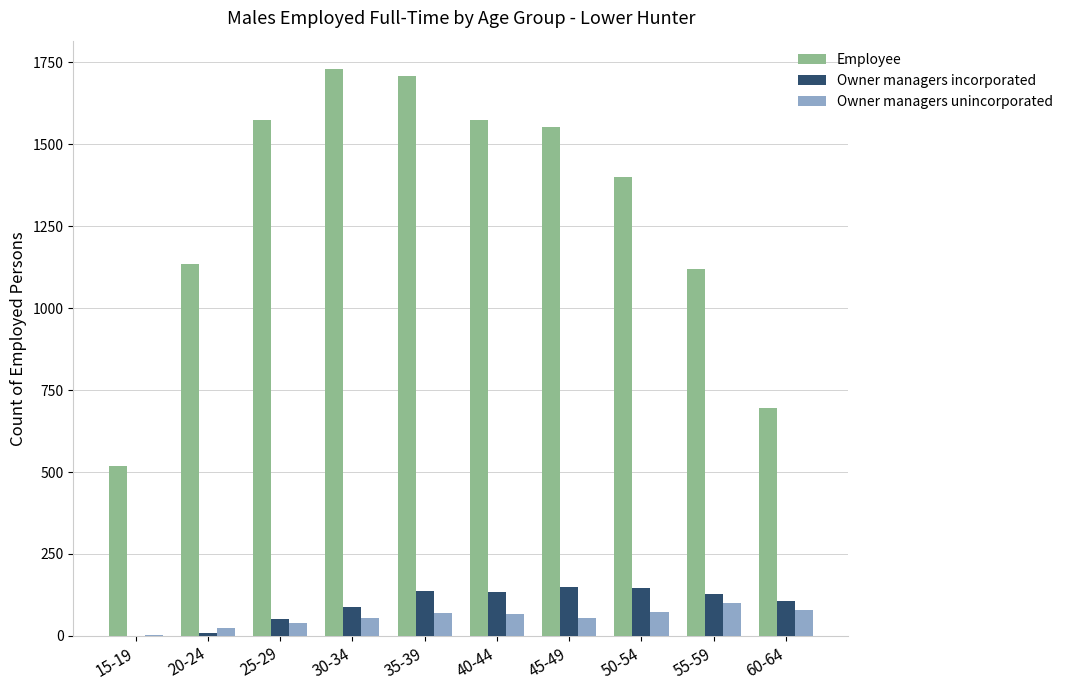

Between 40-44 and 55-59, which series saw the biggest shift?

Employee